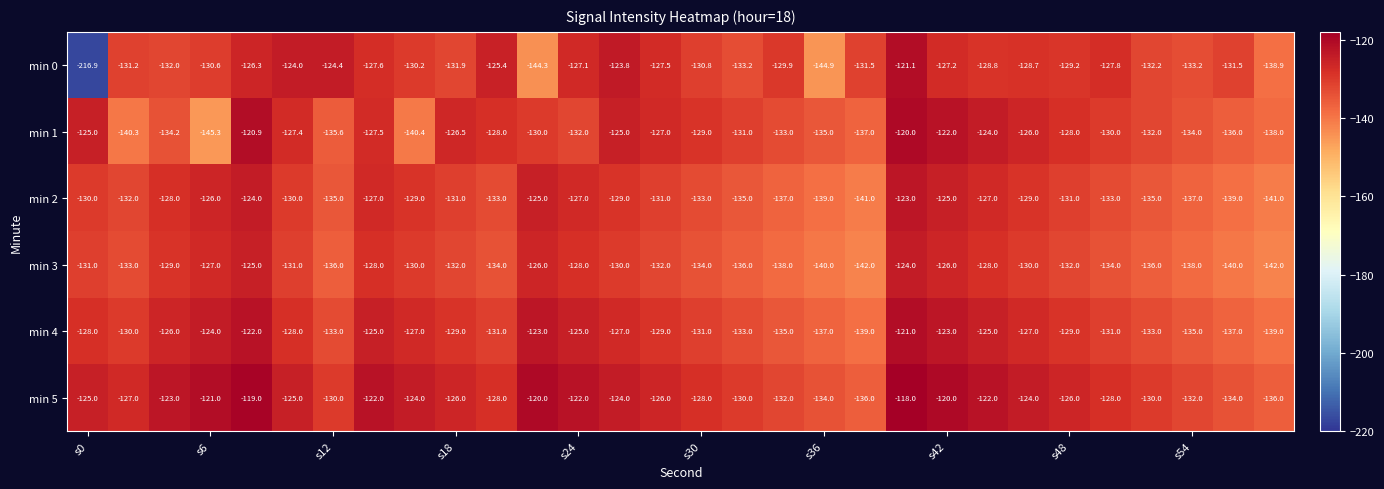

What is the minimum value shown in the chart?

-216.9